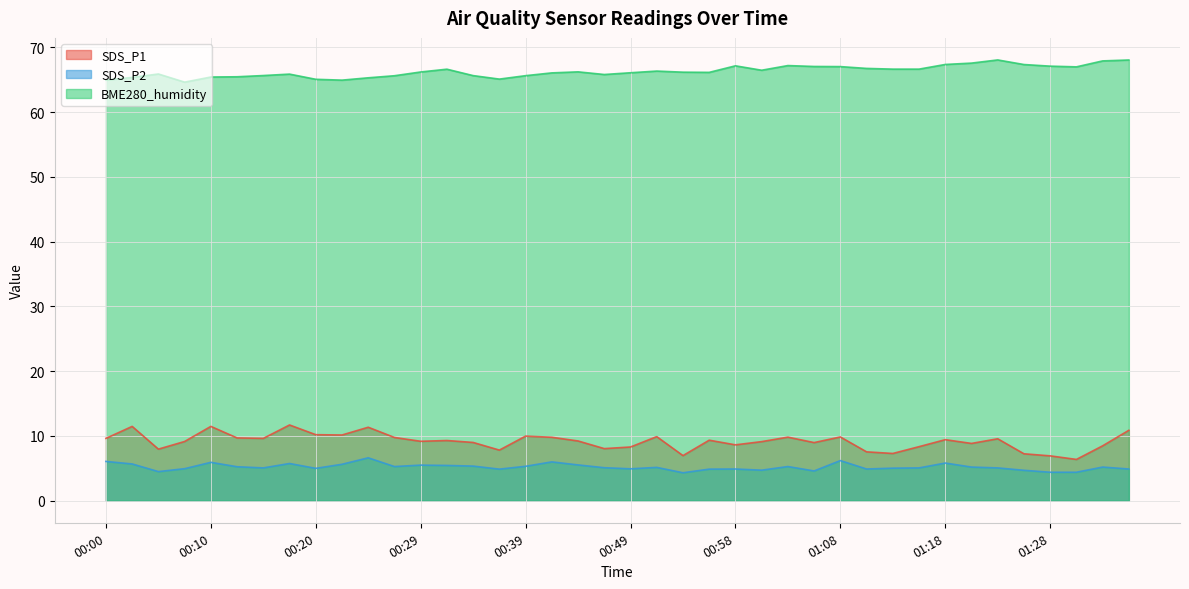

List the labels in order of SDS_P1 value, largest first.

00:17, 00:02, 00:10, 00:24, 01:35, 00:20, 00:22, 00:39, 00:51, 01:08, 01:03, 00:41, 00:27, 00:12, 00:00, 00:15, 01:23, 01:18, 00:56, 00:32, 00:44, 00:29, 00:07, 01:01, 00:34, 01:06, 01:20, 00:58, 01:32, 01:15, 00:49, 00:46, 00:05, 00:37, 01:11, 01:13, 01:25, 00:54, 01:28, 01:30